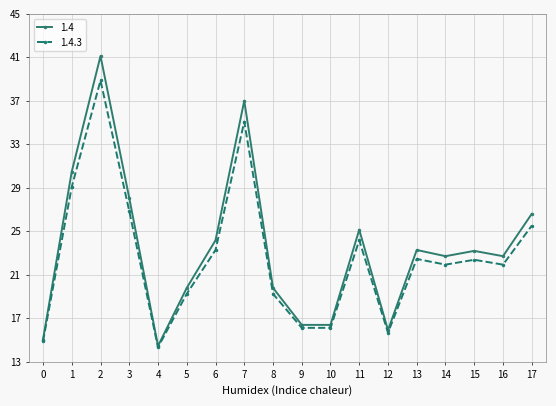

Does the chart have visible grid lines?

Yes